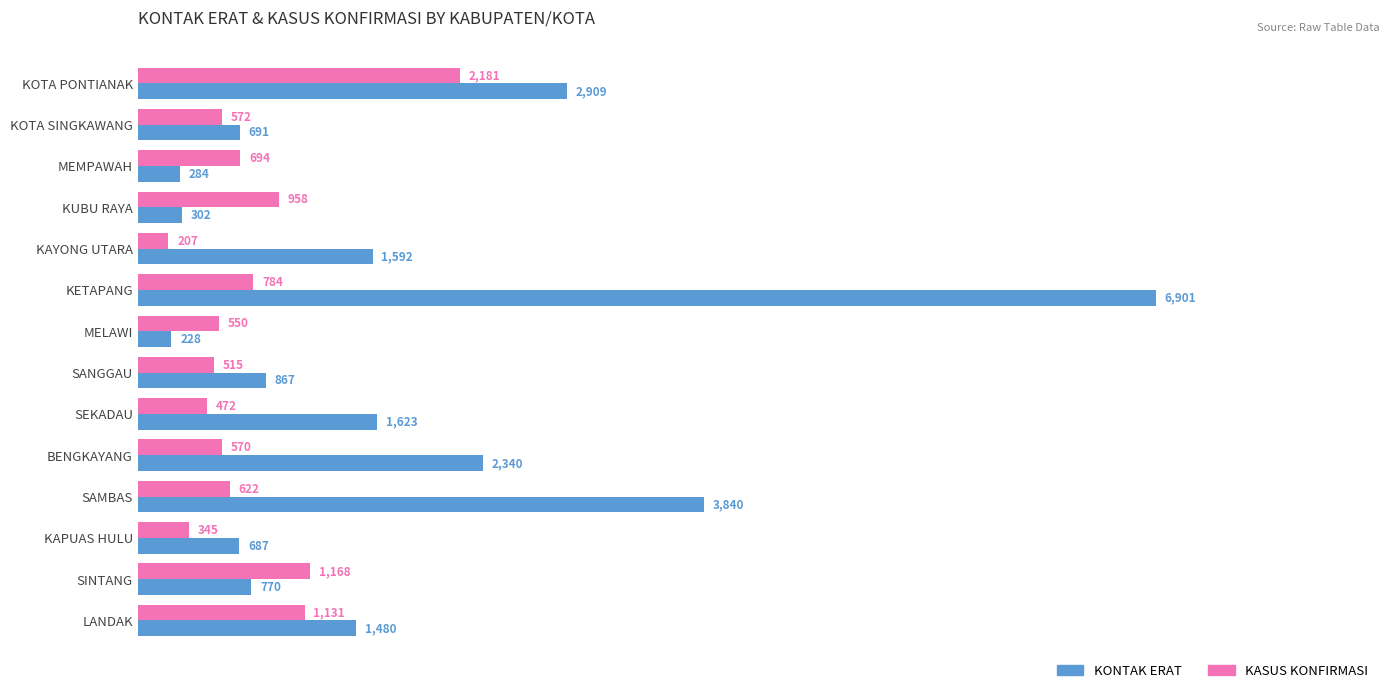

How many series are shown in this chart?

2